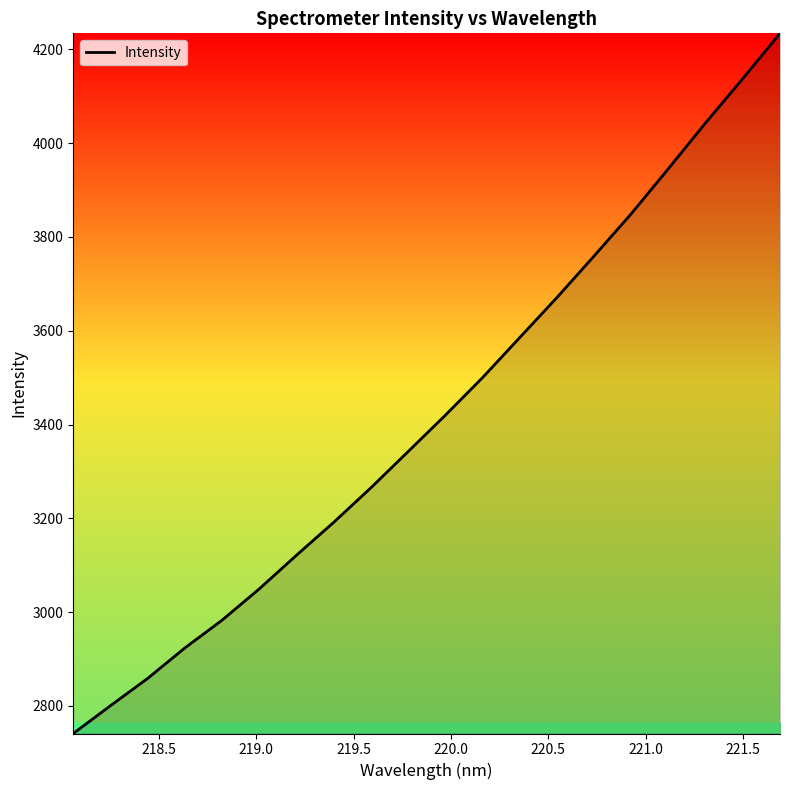

What is the minimum value shown in the chart?

2741.2